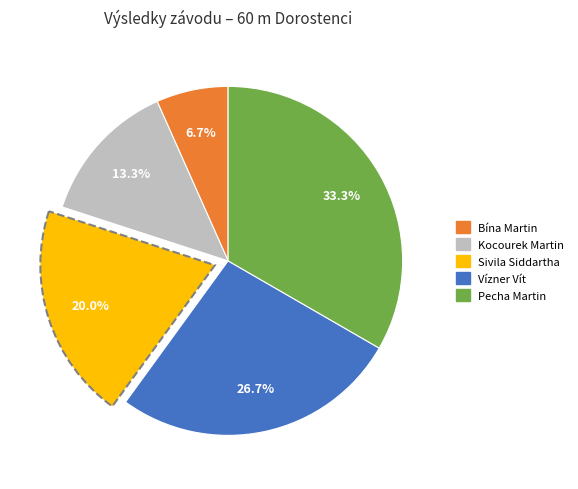

To the nearest percent, what is the average slice percentage?

20%